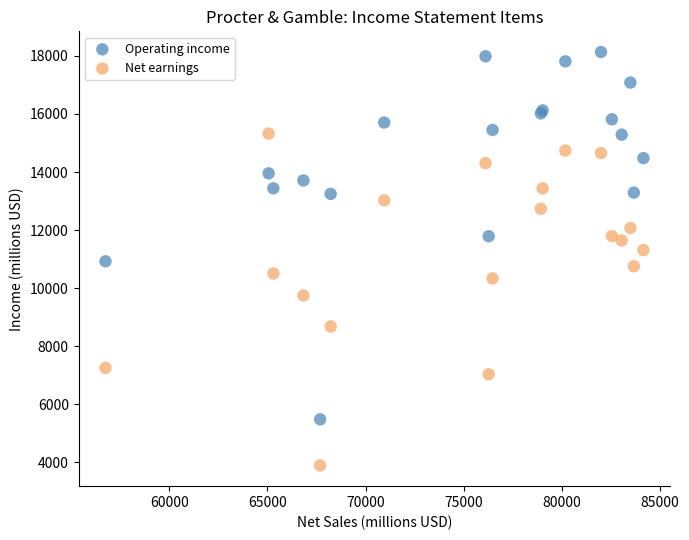

Which series reaches the minimum Y coordinate?

Net earnings